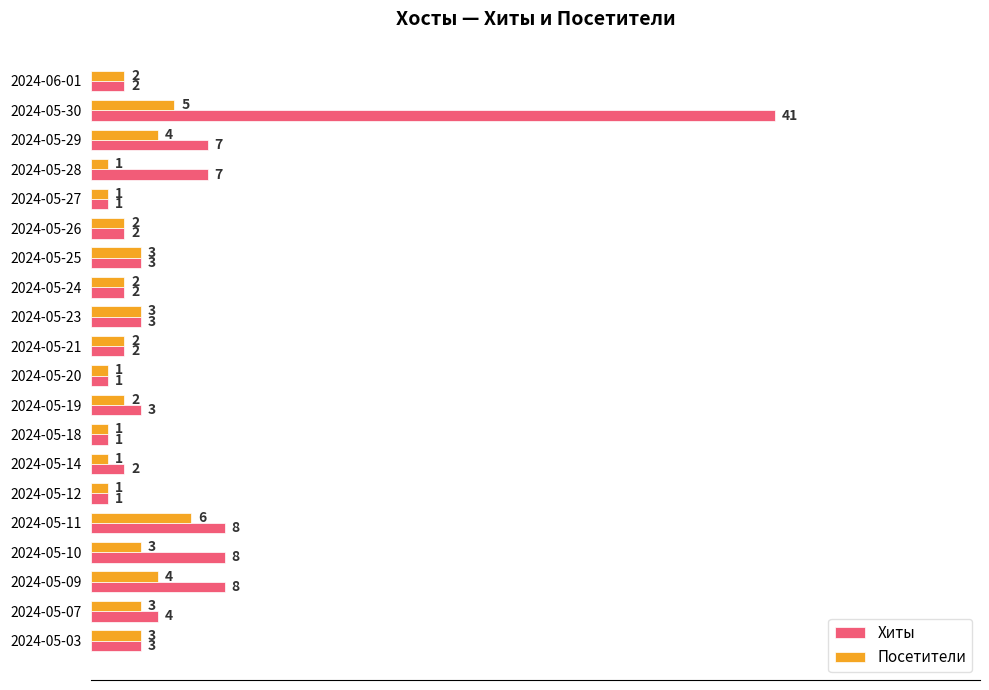

True or false: Хиты has a value of 2 at 2024-05-24.

True